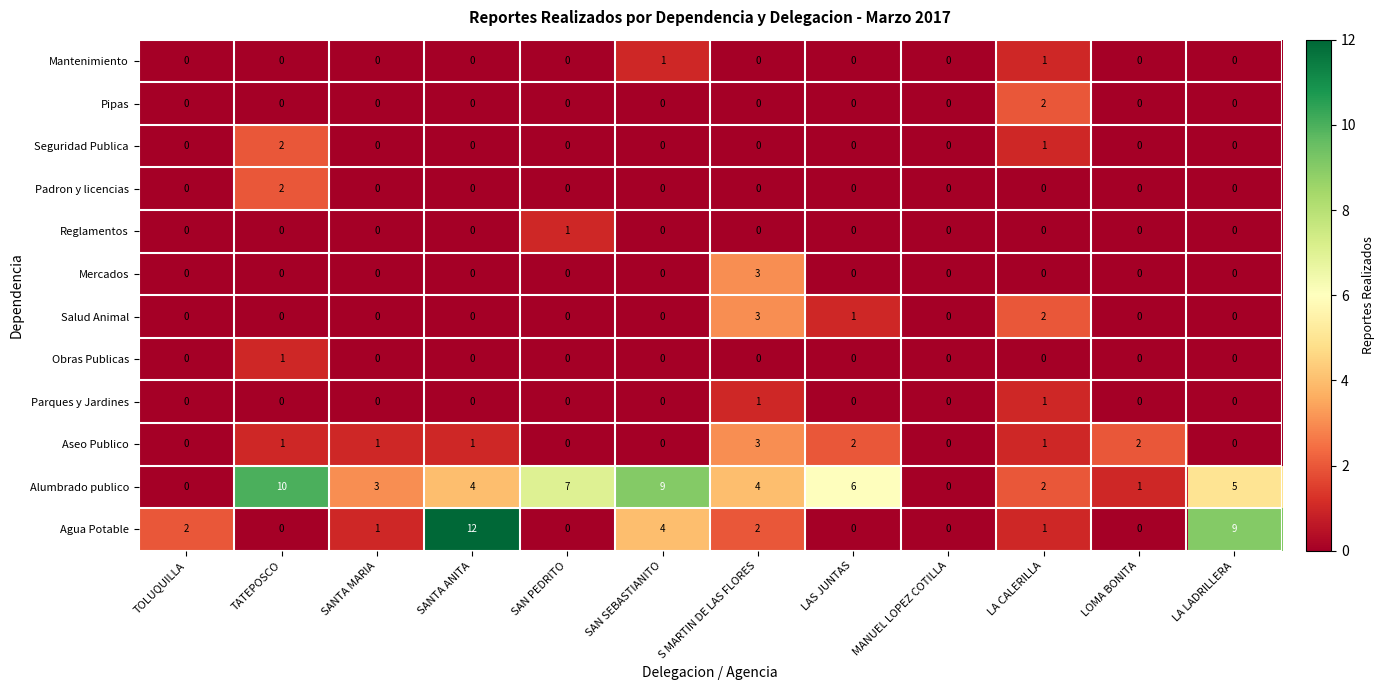

What is the total value across all series at SAN PEDRITO?

8